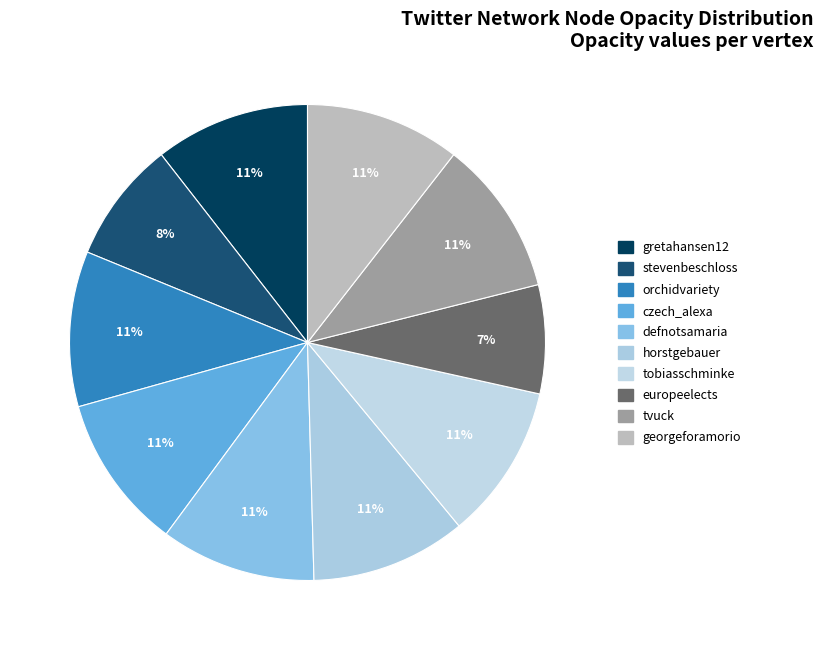

True or false: horstgebauer accounts for 11% of the total.

True